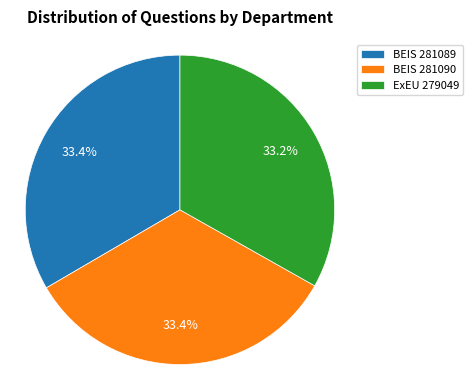

Approximately how many times larger is the value at BEIS 281090 compared to BEIS 281089?

1.0